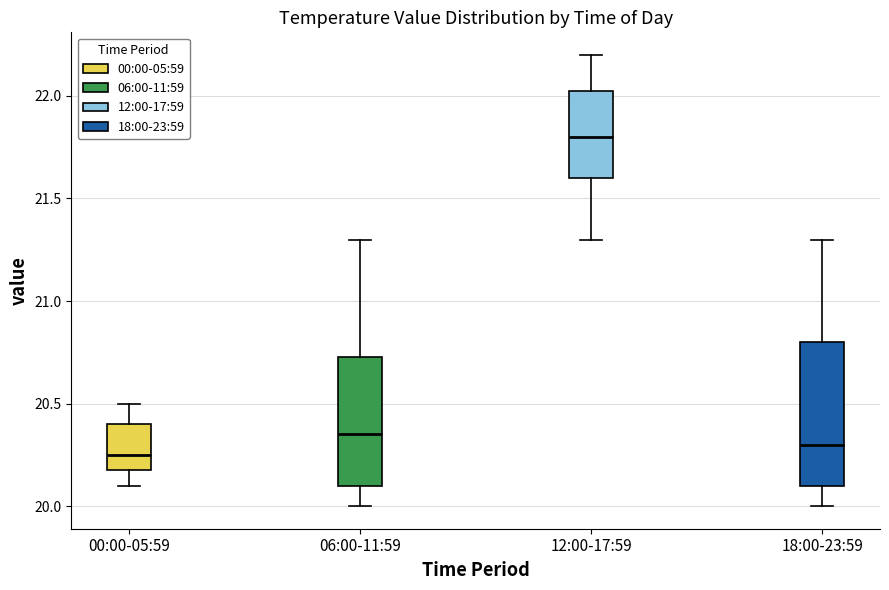

Which box's median line is the highest?

12:00-17:59